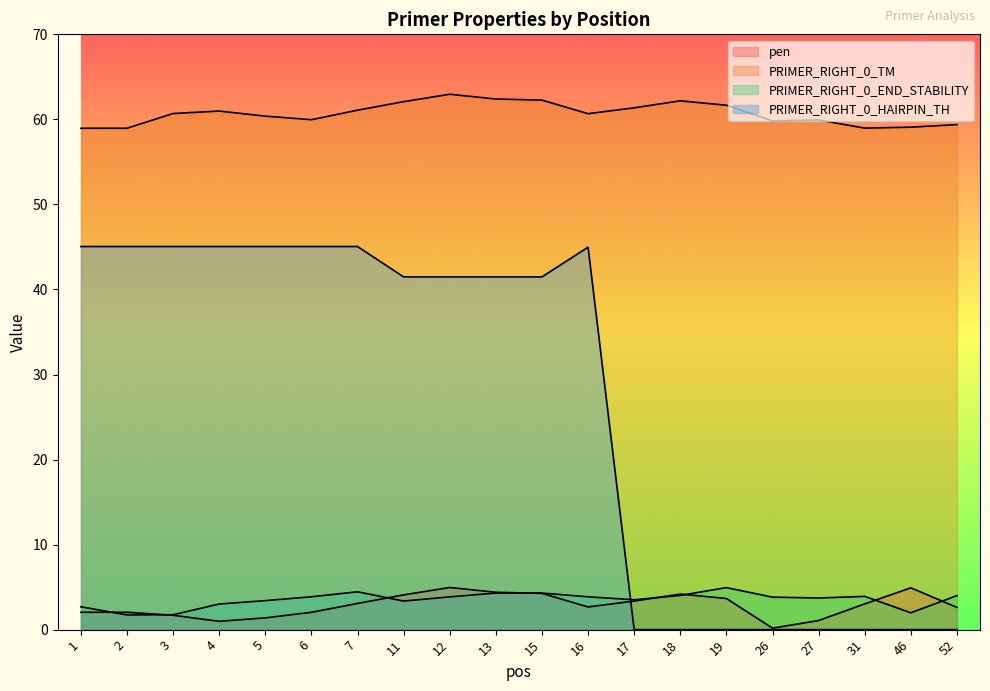

Where is the first local minimum for PRIMER_RIGHT_0_END_STABILITY?

2